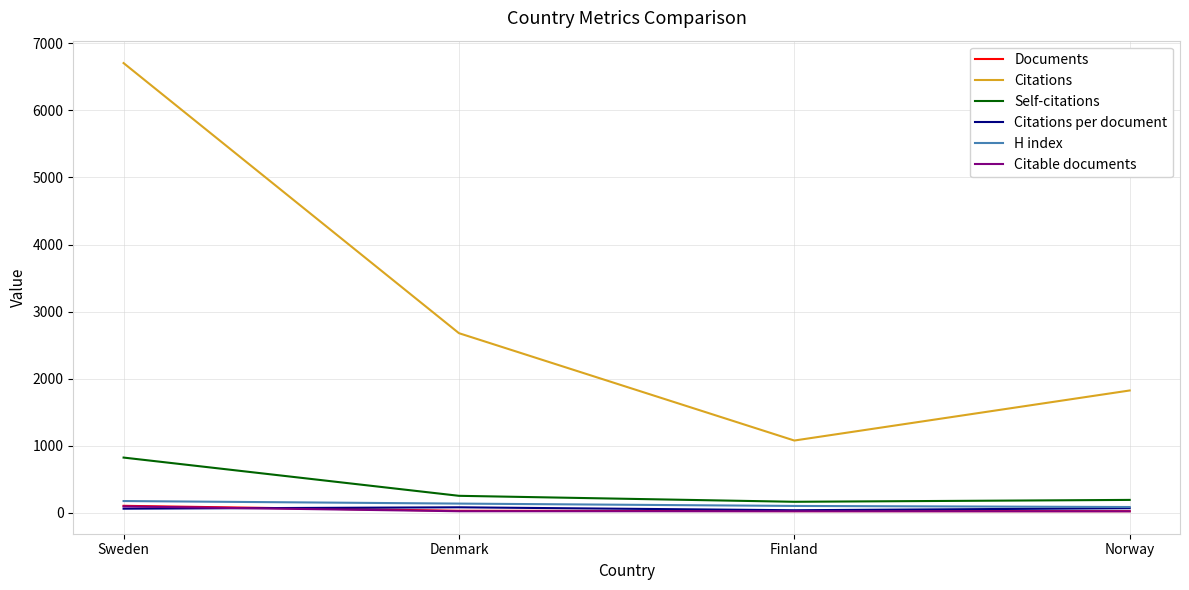

Which series has the widest spread of values?

Citations